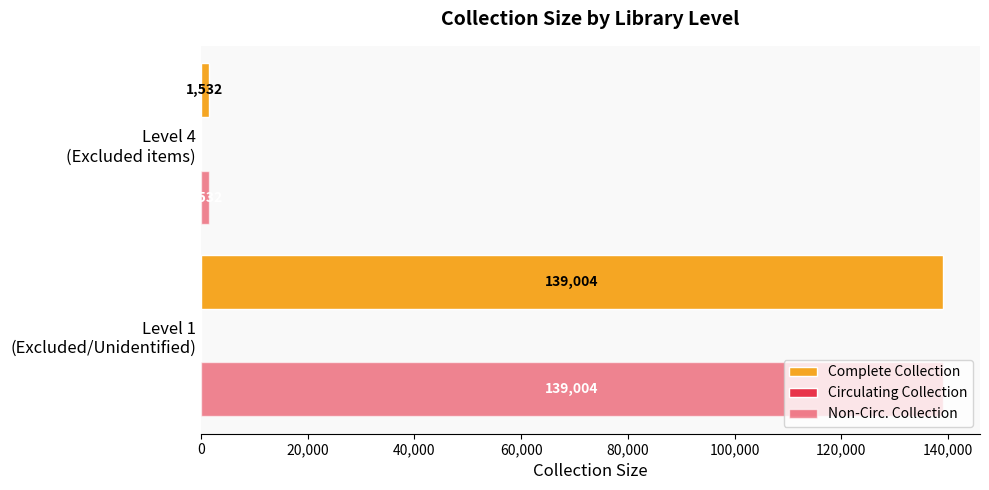

What position from the right is 0?

2